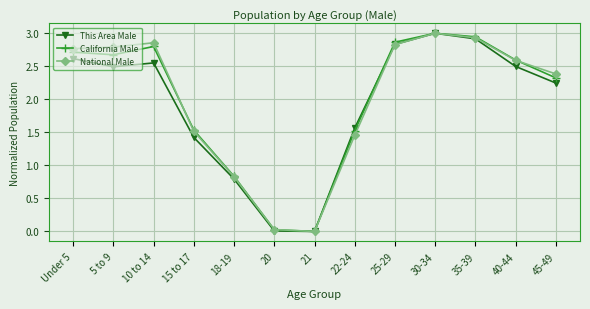

What is the label of the 8th point from the right?

20